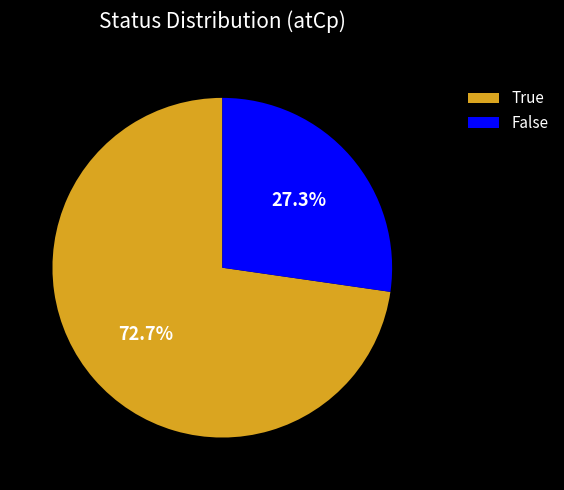

To the nearest percent, what is the combined percentage of False and True?

100%